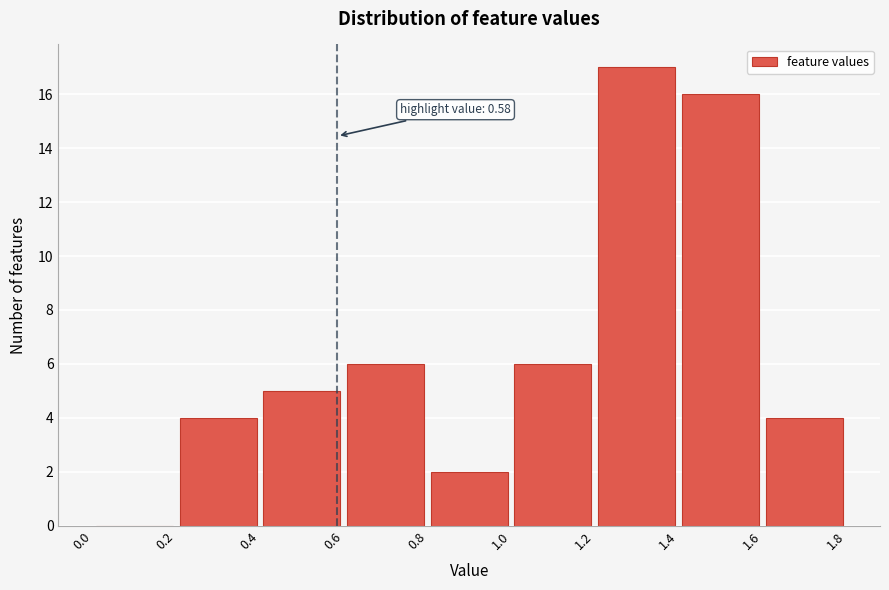

Over which range of the x-axis is the bar tallest?

1.2 to 1.4